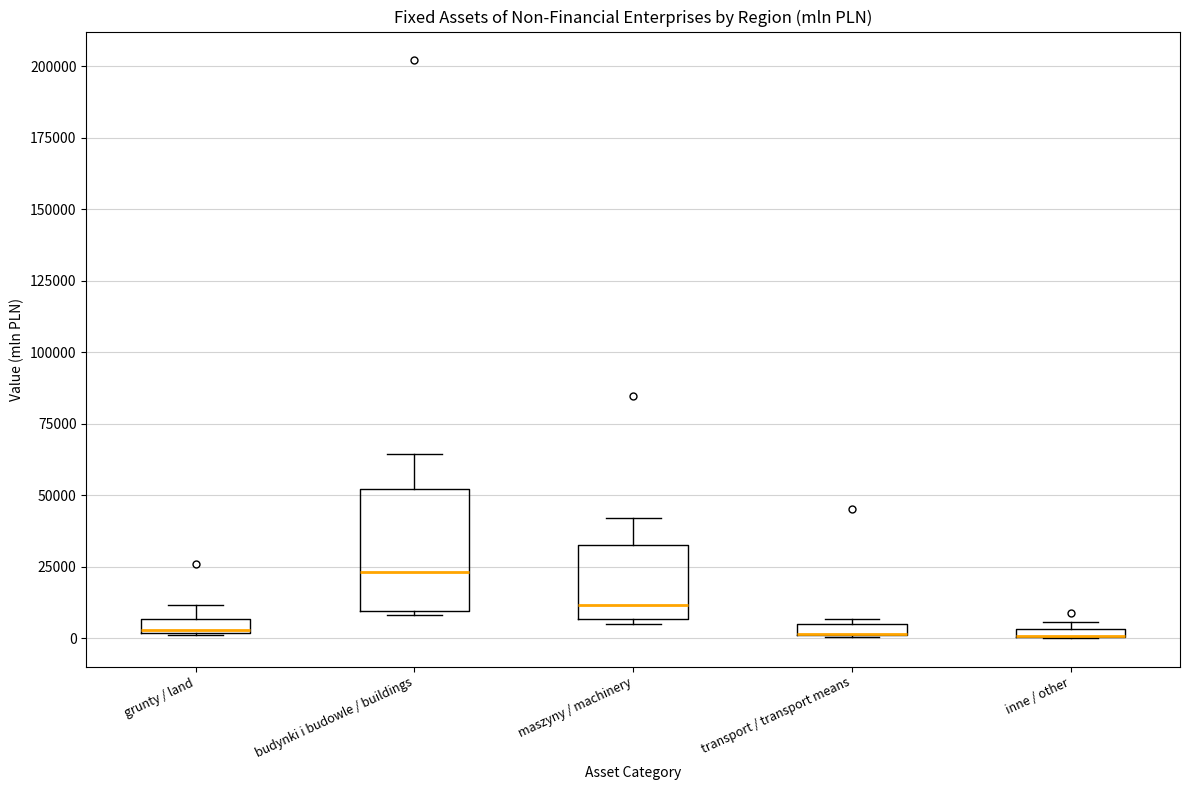

Where is the lower edge of the box for grunty / land on the y-axis? The values are not printed on the chart, so give them approximately, as read against the axis.

0